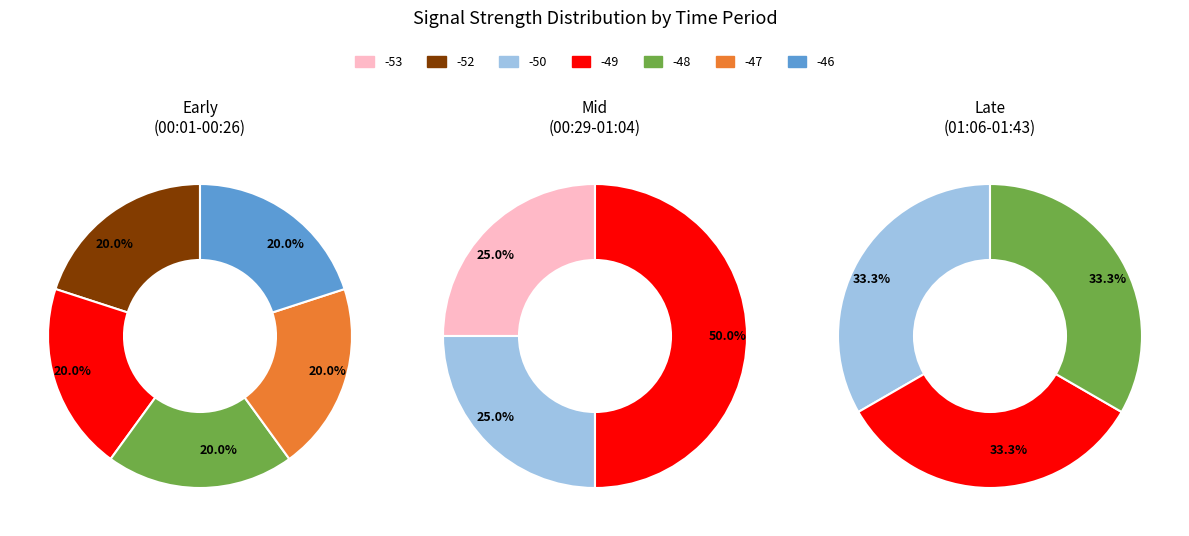

Is there any slice that represents more than half of the pie?

No